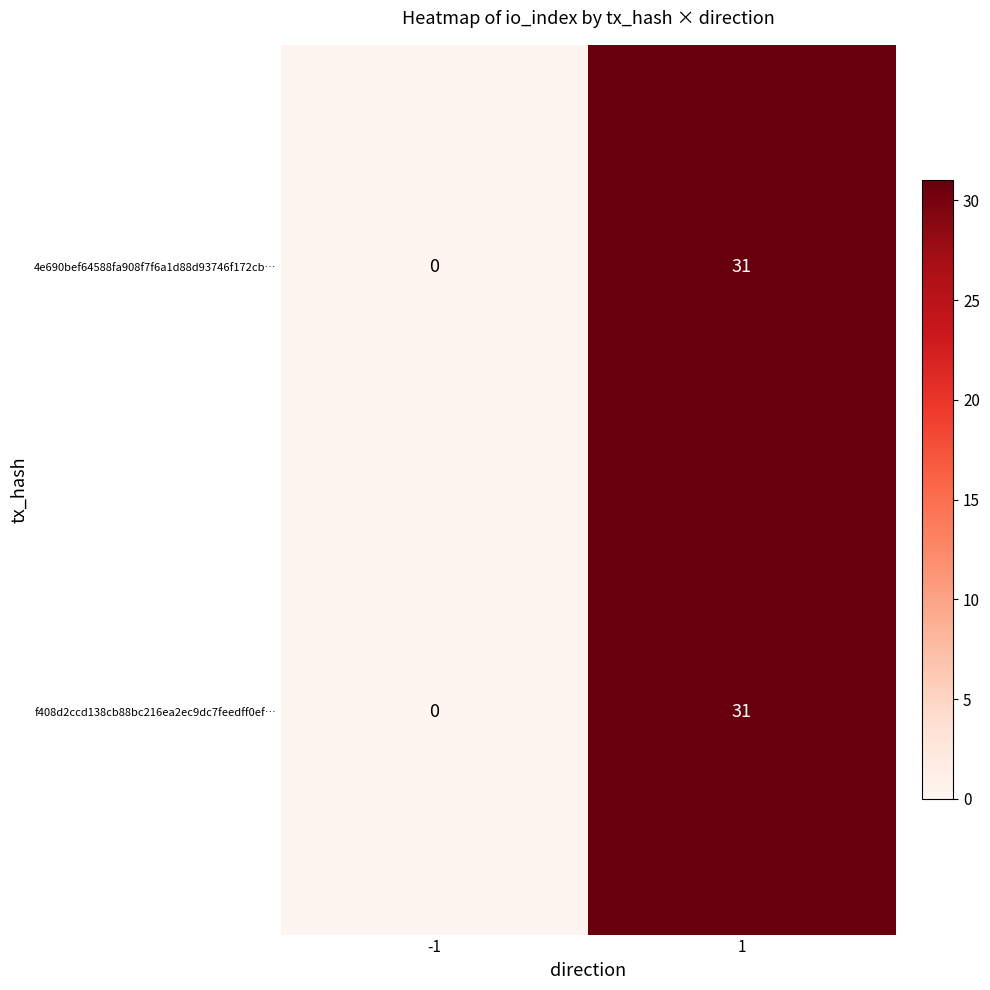

At which category is the sum across all series the highest?

1